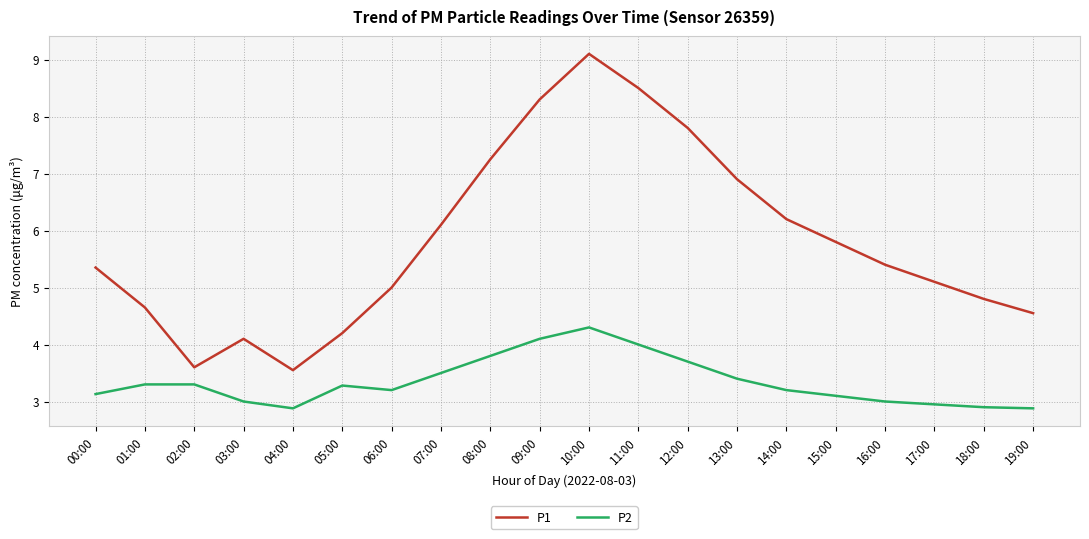

True or false: P2 and P1 cross at least once.

False